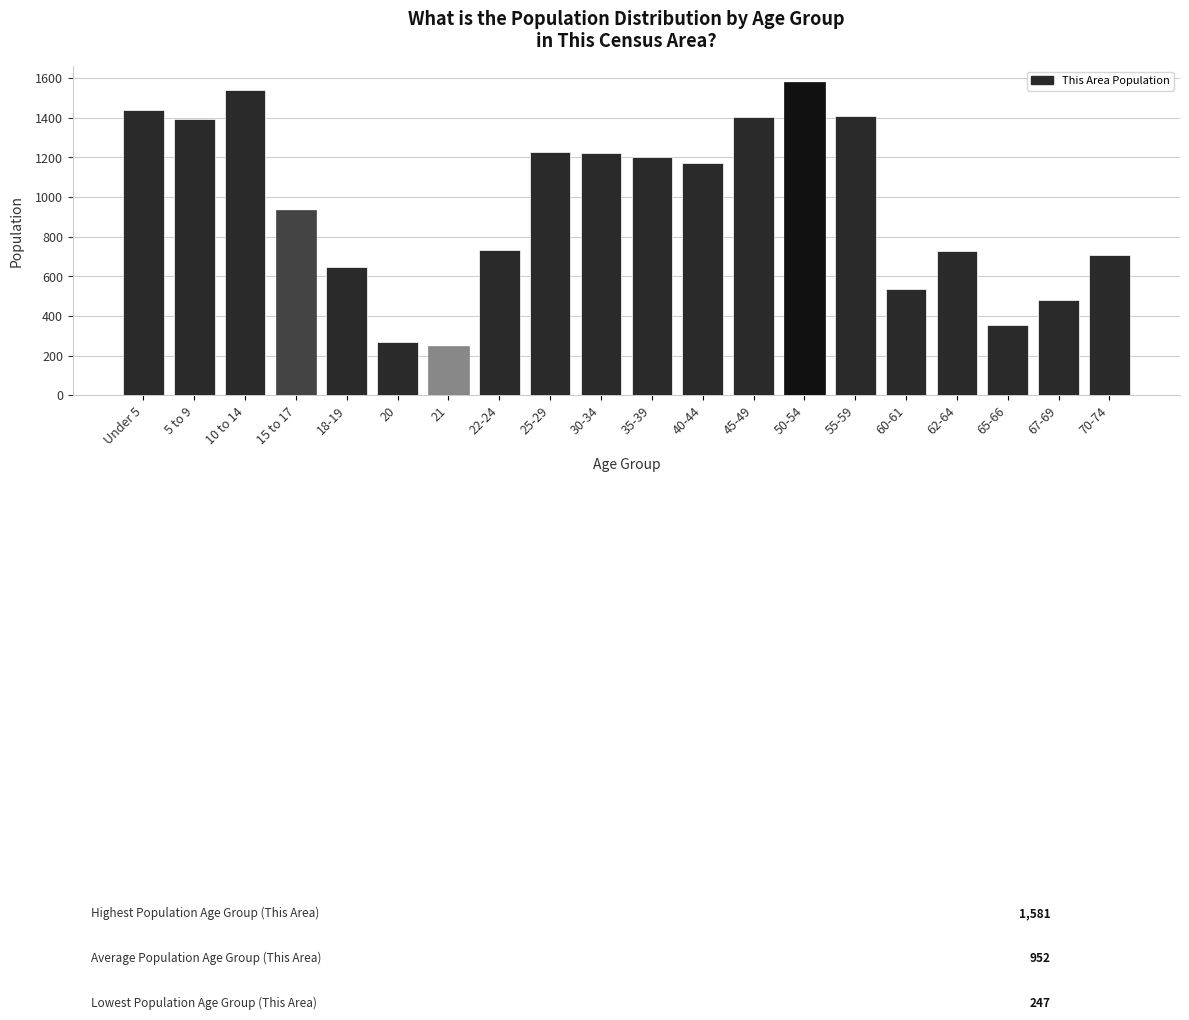

What is the label of the 1st bar from the left?

Under 5